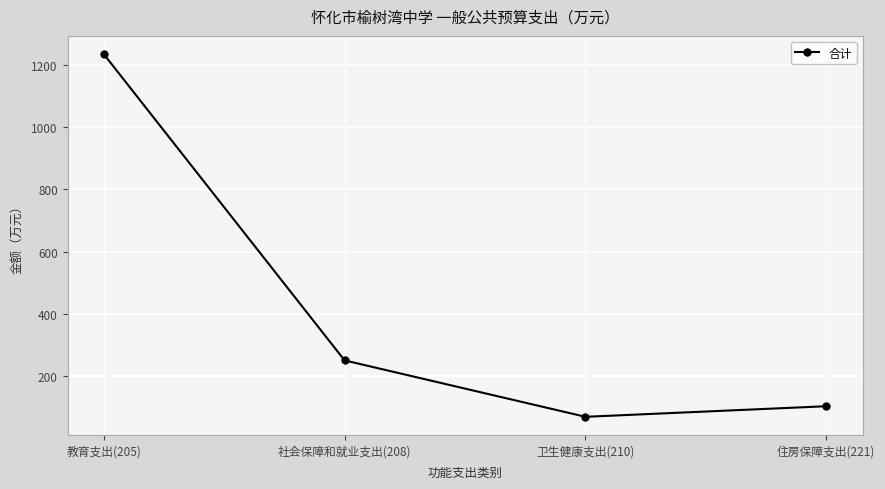

How many values are below 249?

2